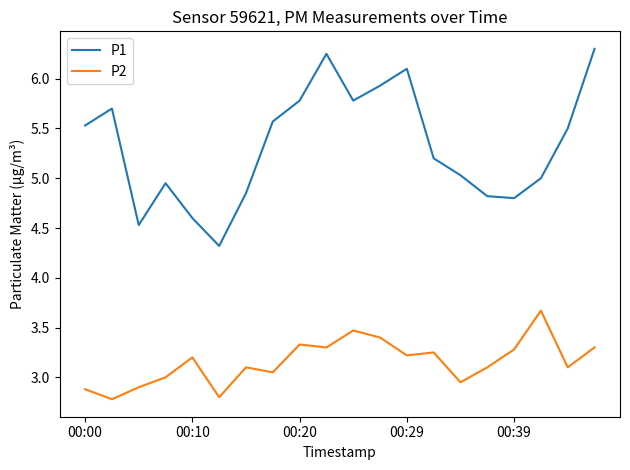

Which series has the widest spread of values?

P1